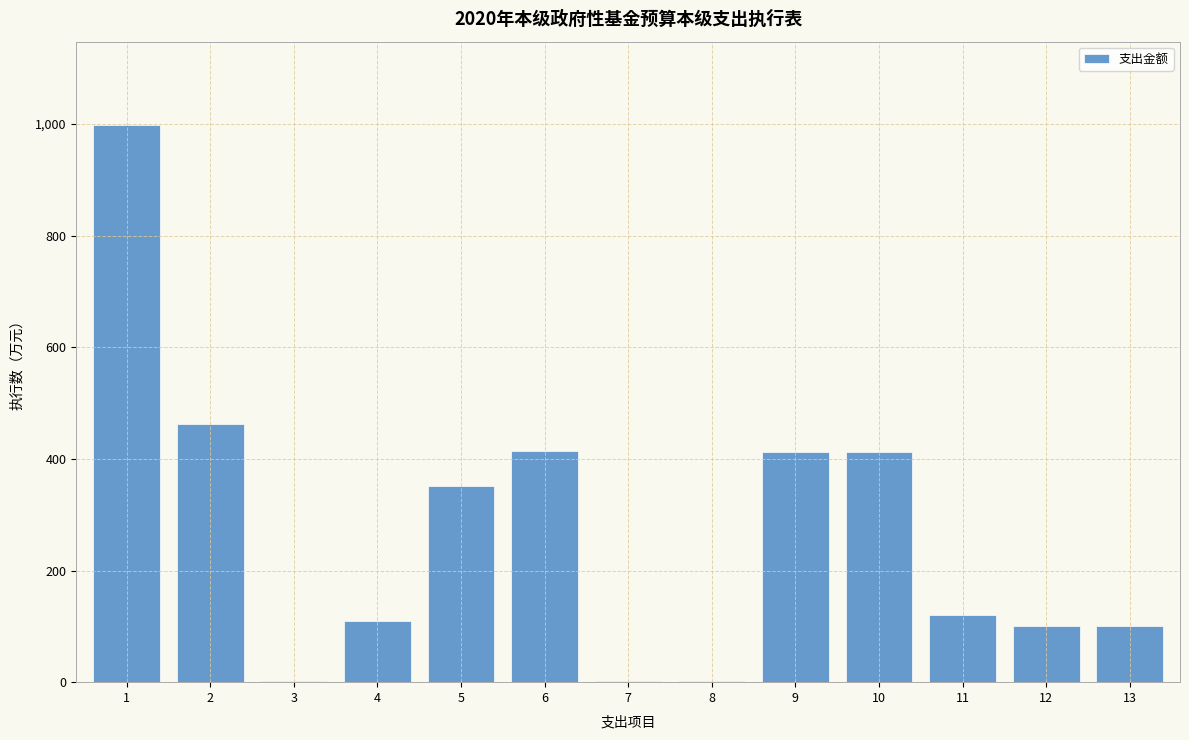

What is the change in value from 2 to 11?

-341.8